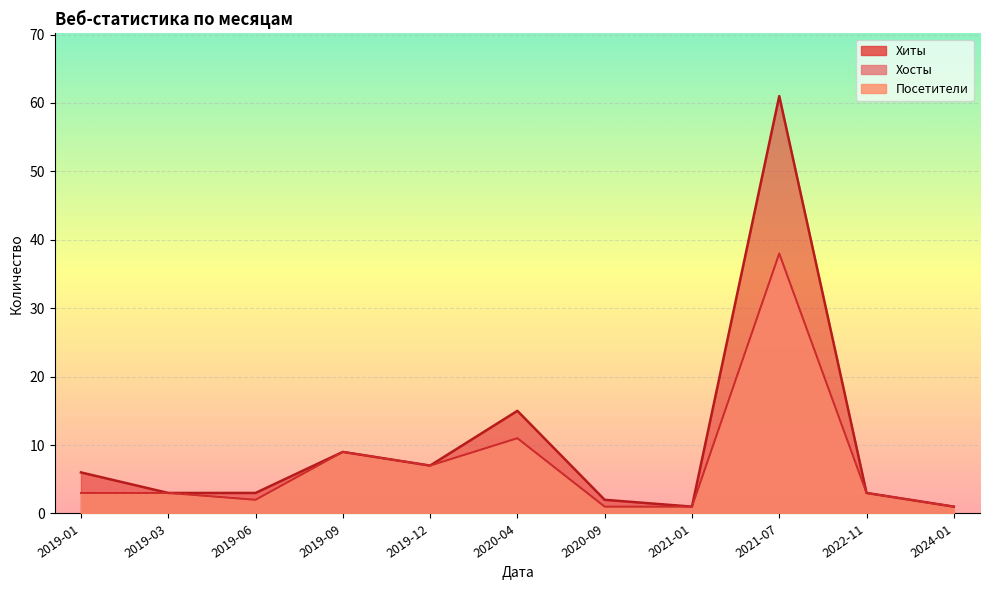

Rank the series by their maximum value, from lowest to highest.

Хосты, Посетители, Хиты